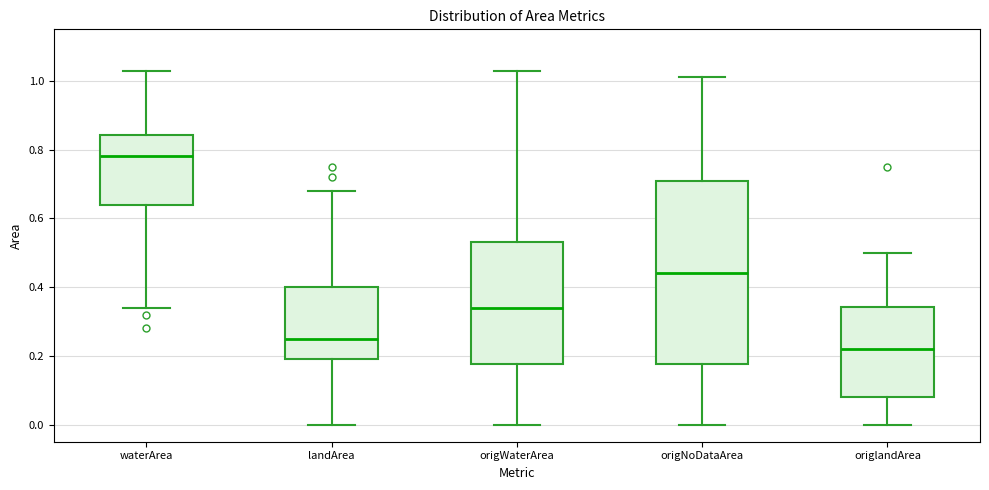

Where does the lower whisker of the box for landArea end on the y-axis? The values are not printed on the chart, so give them approximately, as read against the axis.

0.00